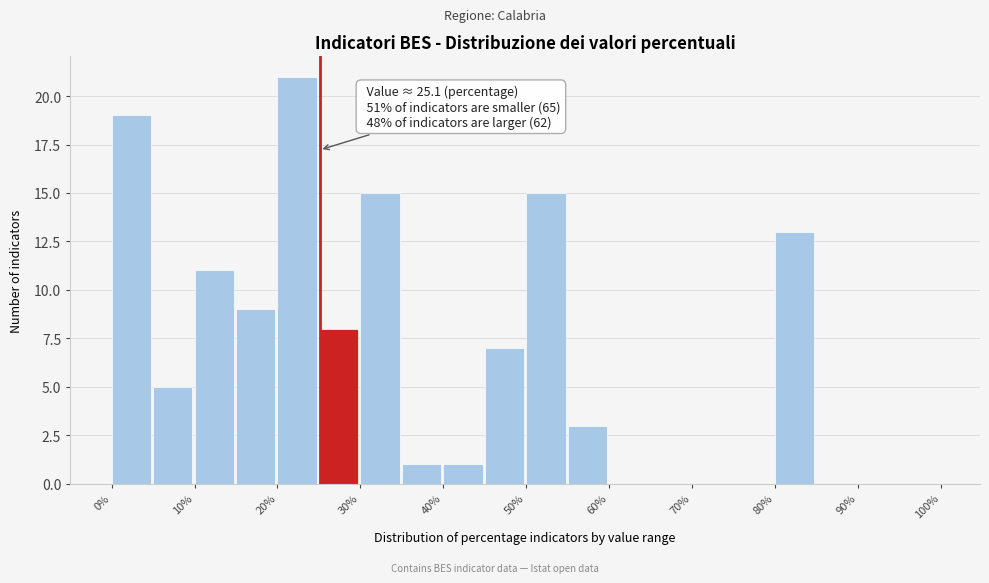

Over which range of the x-axis is the bar tallest?

20 to 25